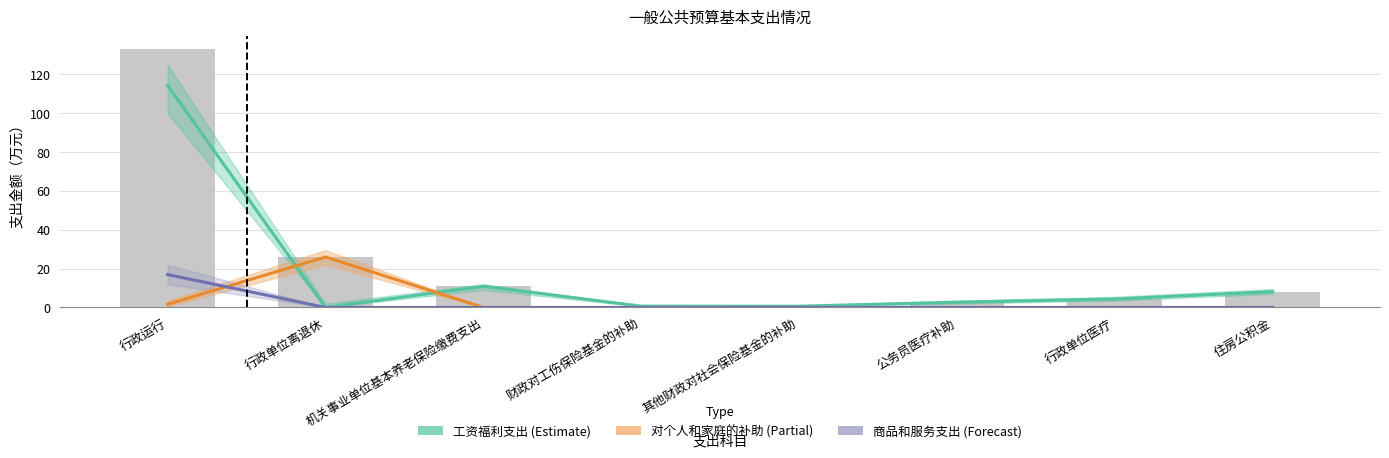

What is the label of the 1st bar from the right?

住房公积金